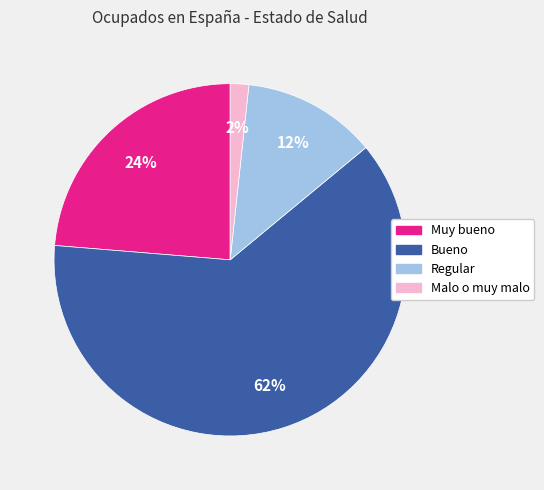

To the nearest percent, what percentage of the pie is Bueno?

62%